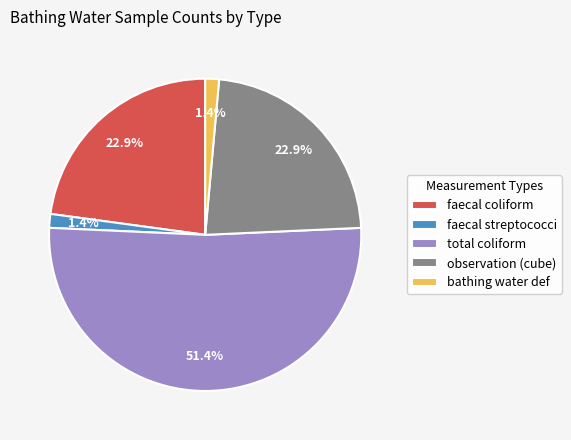

Count the number of slices in the pie.

5